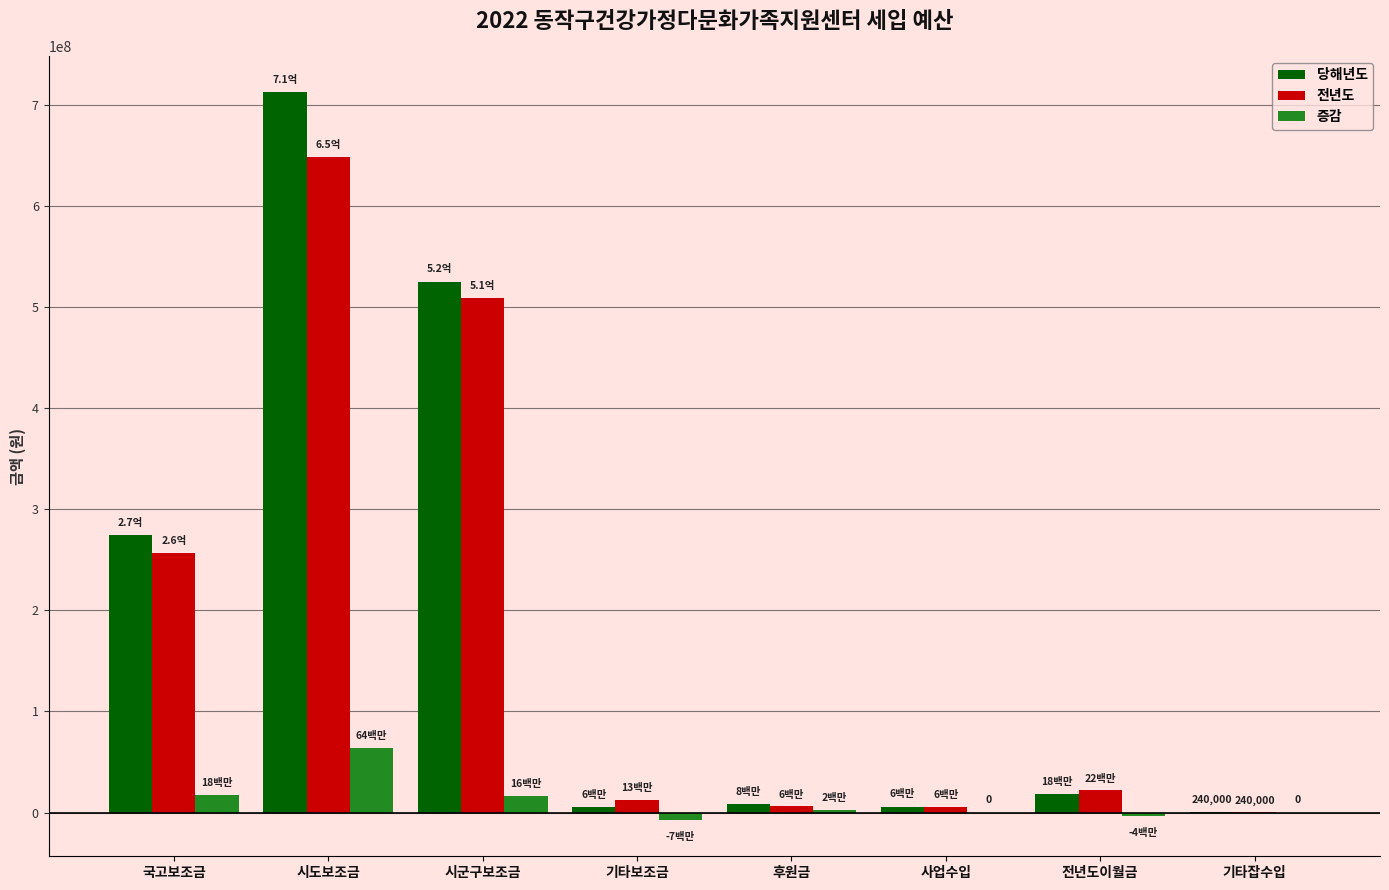

What is the total value across all series at 전년도이월금?

36204242